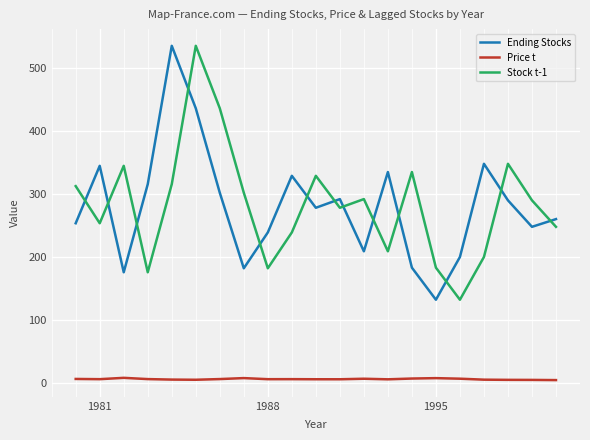

True or false: Price t has more than 2 points higher than both neighbors.

True